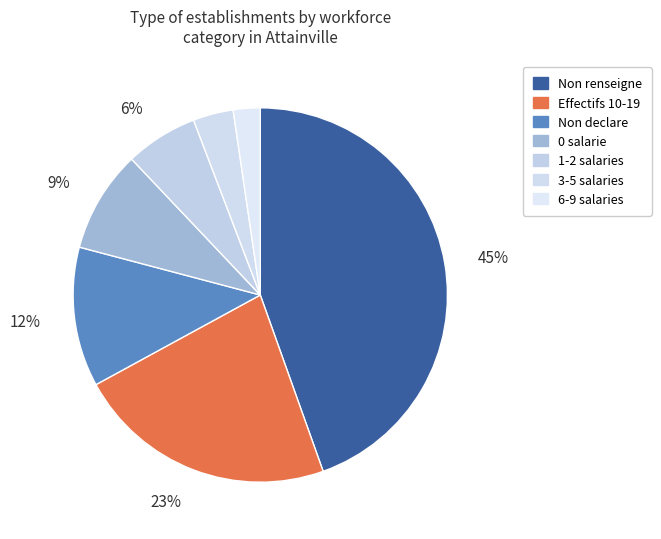

Count the number of slices in the pie.

7